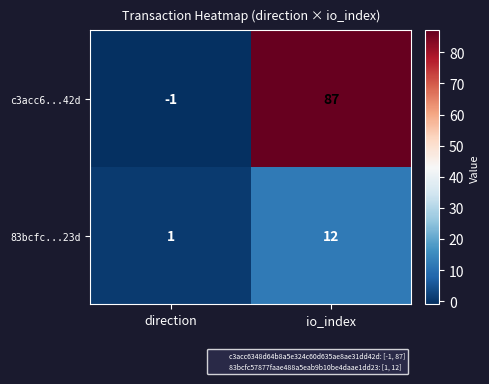

At which category is the sum across all series the highest?

io_index